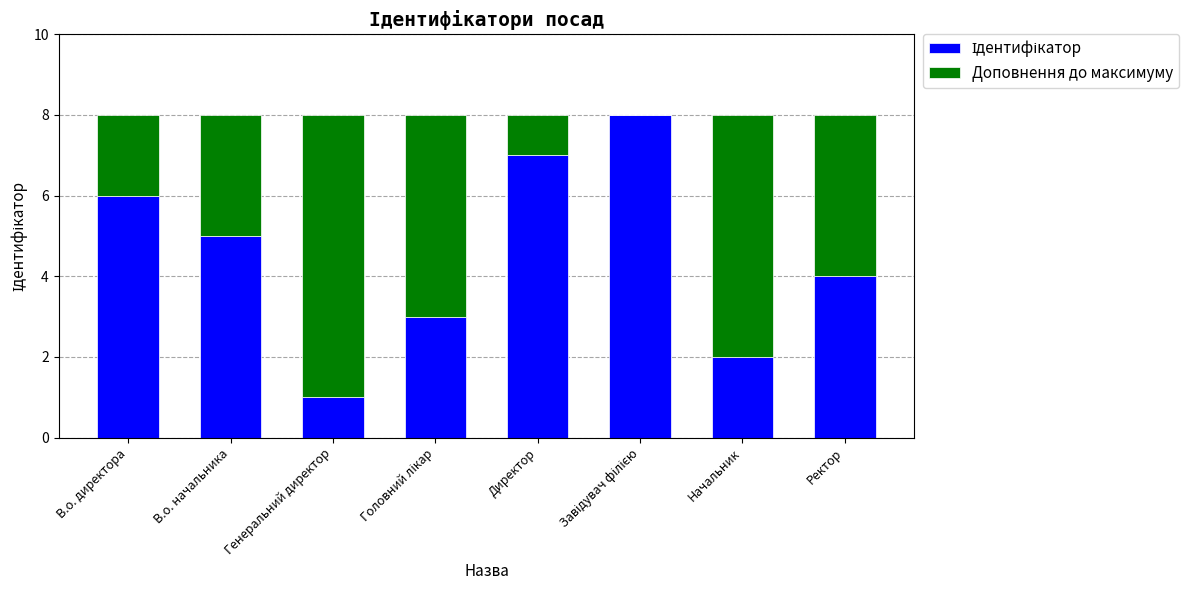

What is the sum of all Ідентифікатор values?

36